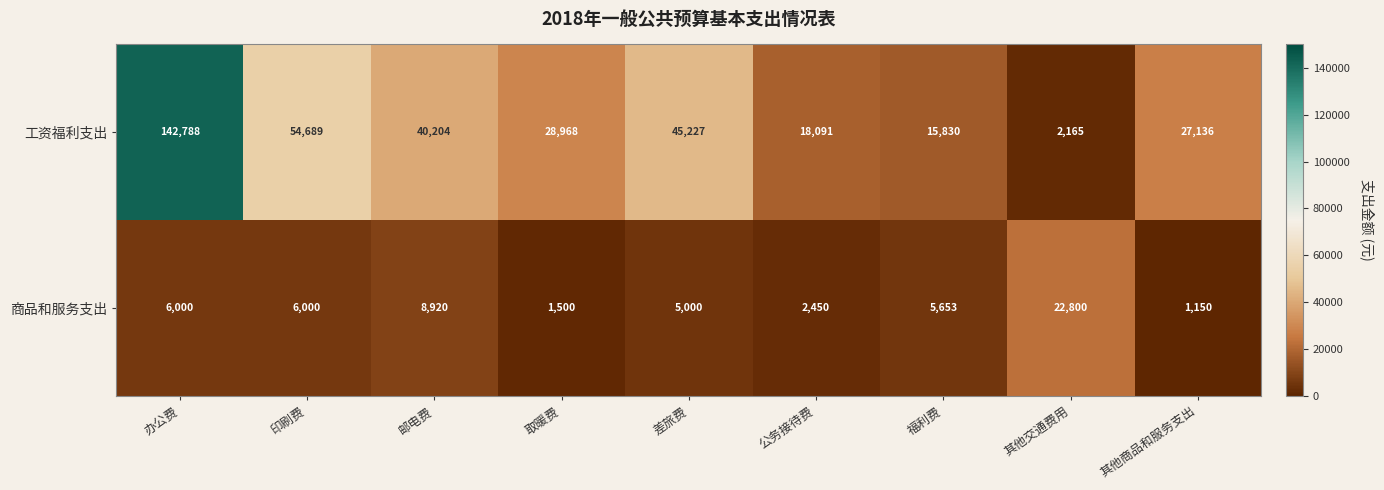

List the series in order of their peak value, lowest first.

商品和服务支出, 工资福利支出